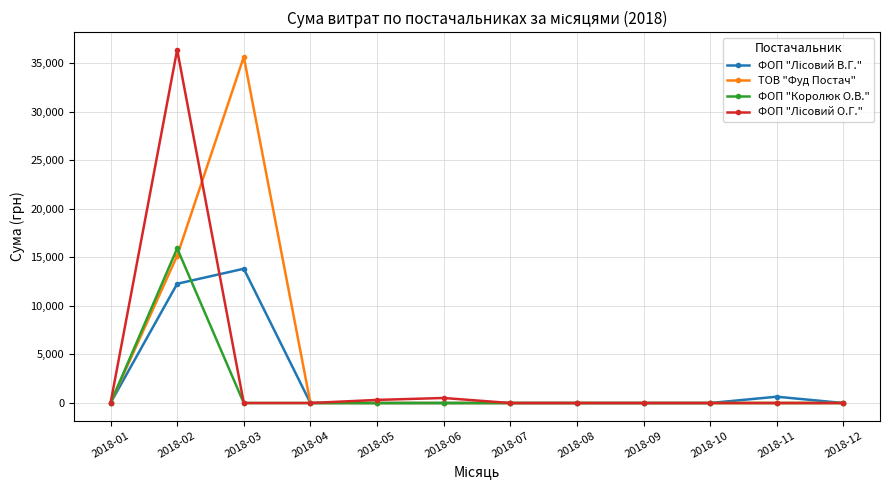

What is the maximum value shown in the chart?

36363.4